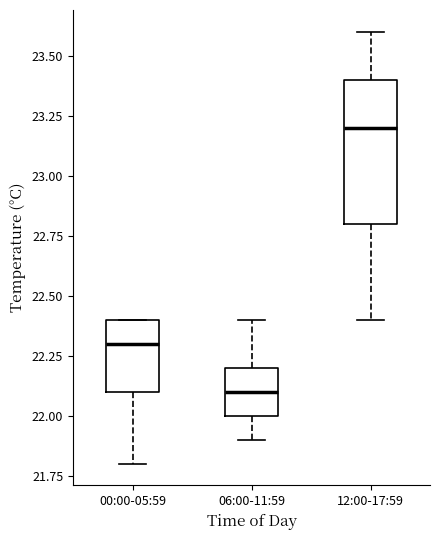

Where does the lower whisker of the box for 12:00-17:59 end on the y-axis? The values are not printed on the chart, so give them approximately, as read against the axis.

22.4